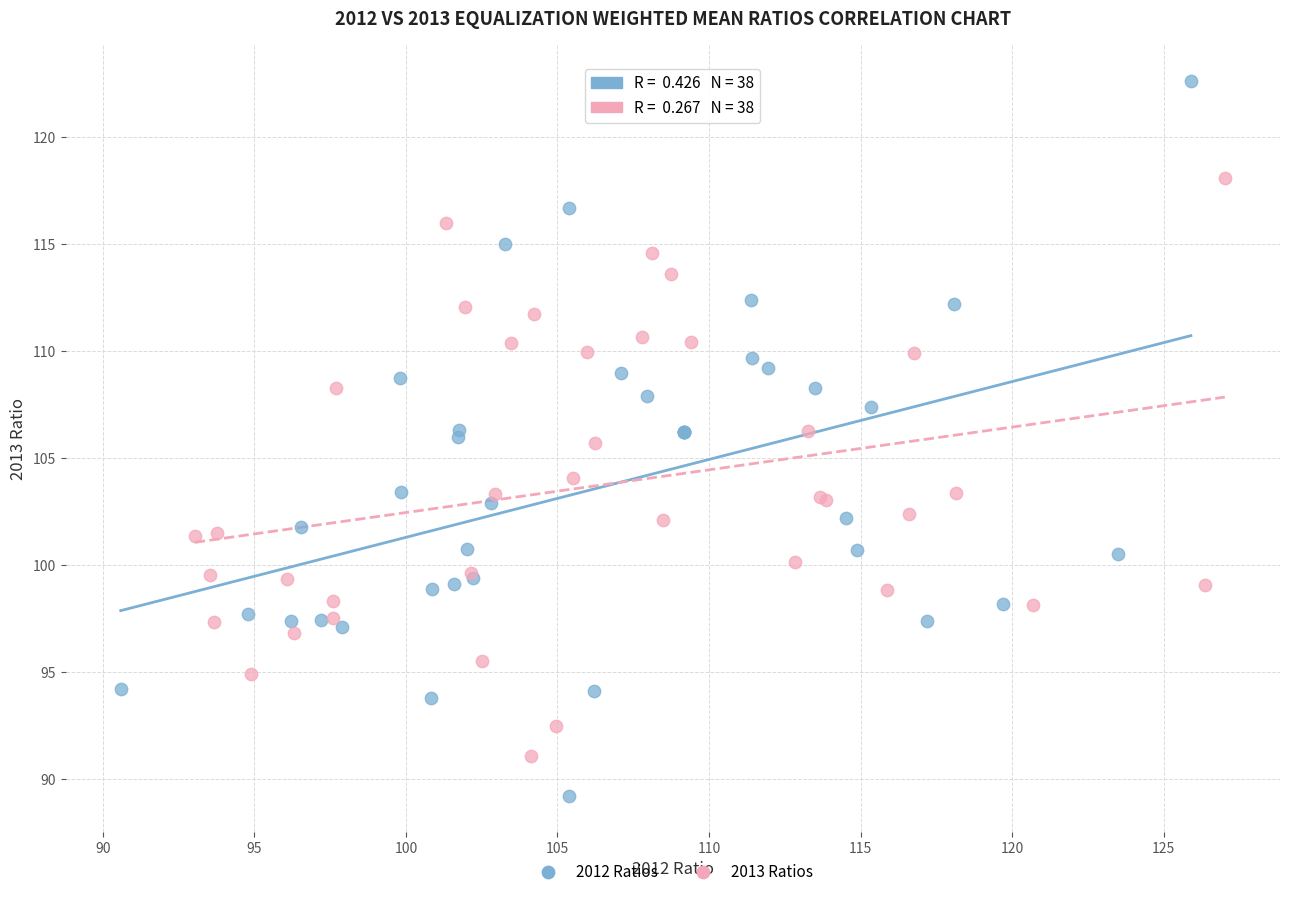

Which series has the widest spread of Y values?

2012 Ratios